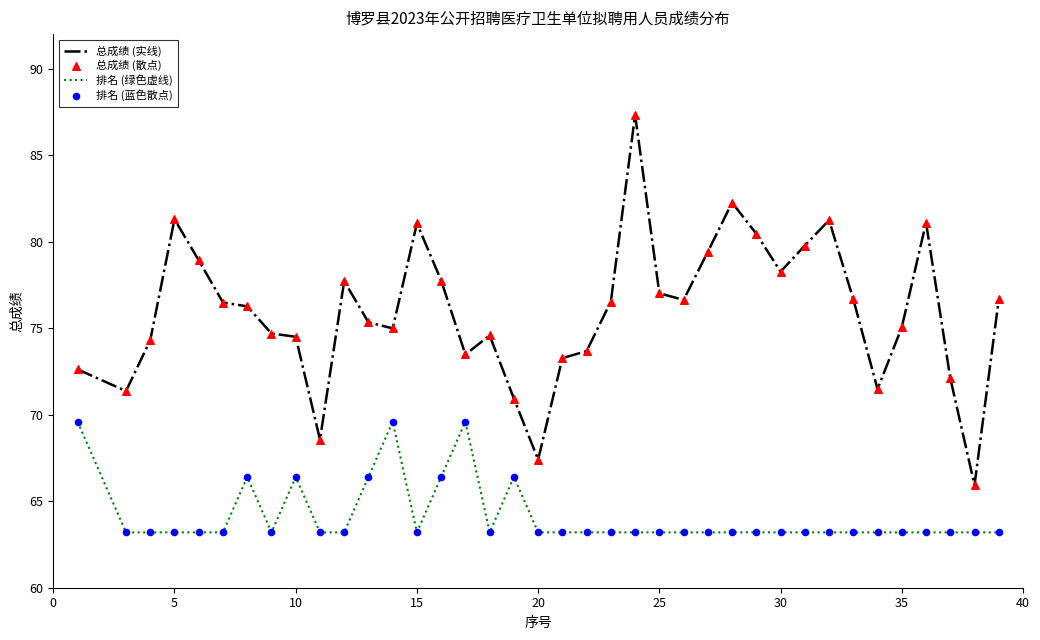

Which series has the largest range (max minus min)?

总成绩 (实线)